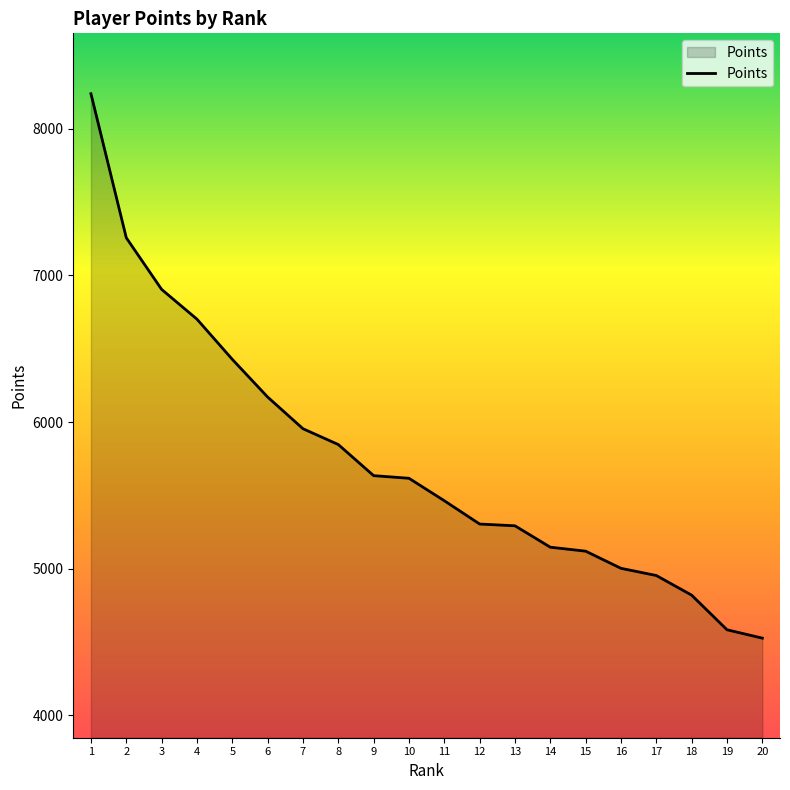

What is the change in value from 4 to 8?

-855